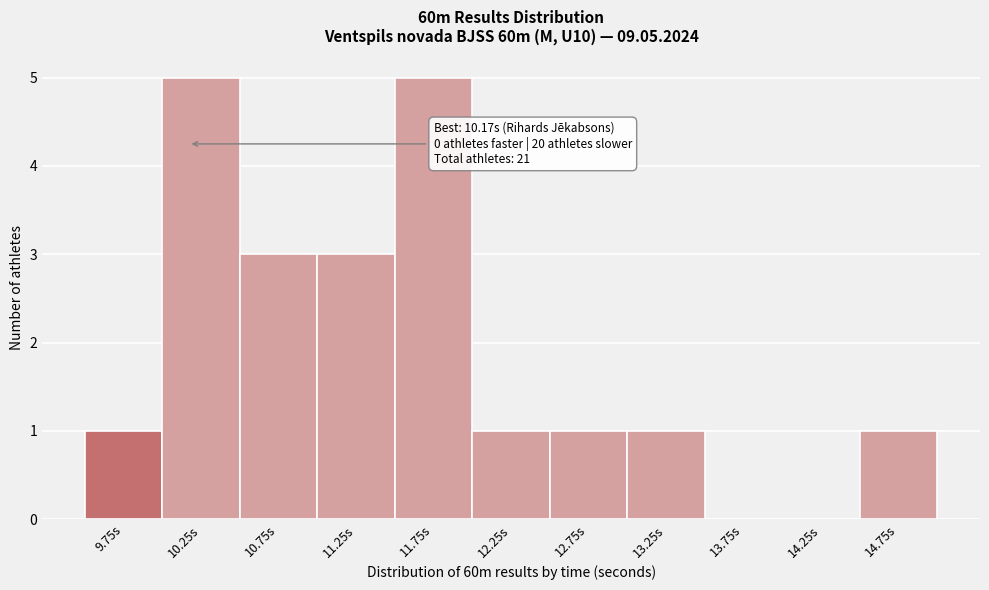

Reading left to right, extract all data points from this chart.

9.75s=1	10.25s=5	10.75s=3	11.25s=3	11.75s=5	12.25s=1	12.75s=1	13.25s=1	13.75s=0	14.25s=0	14.75s=1